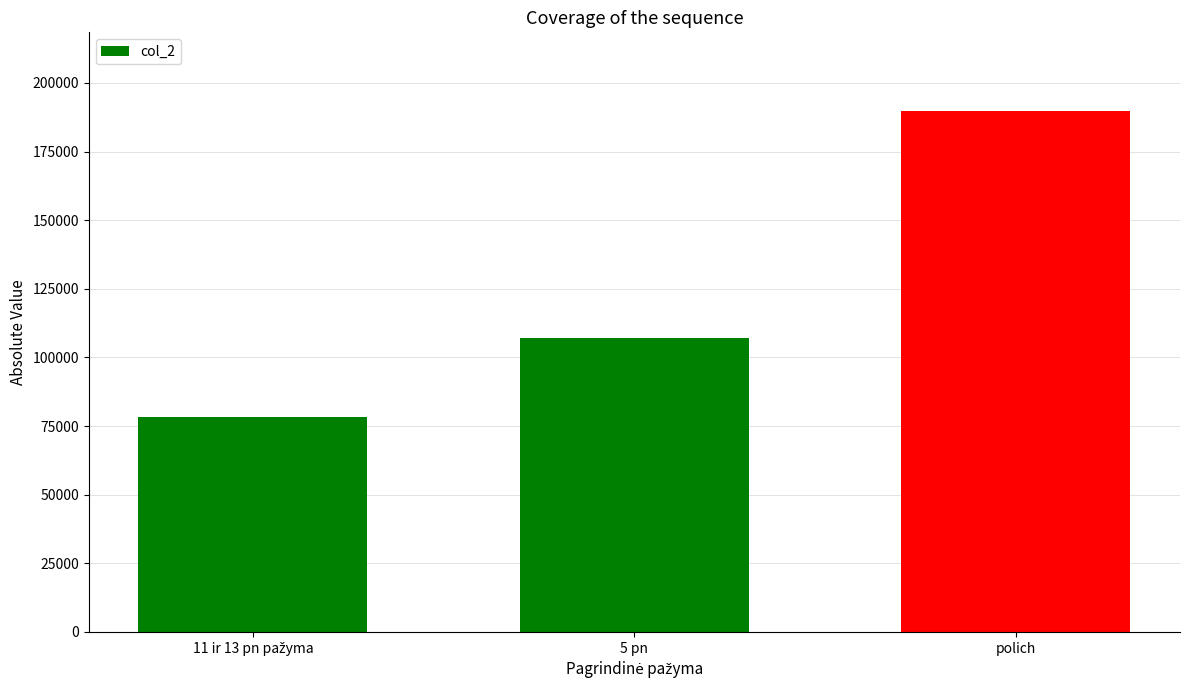

What is the sum of all values?

375428.2